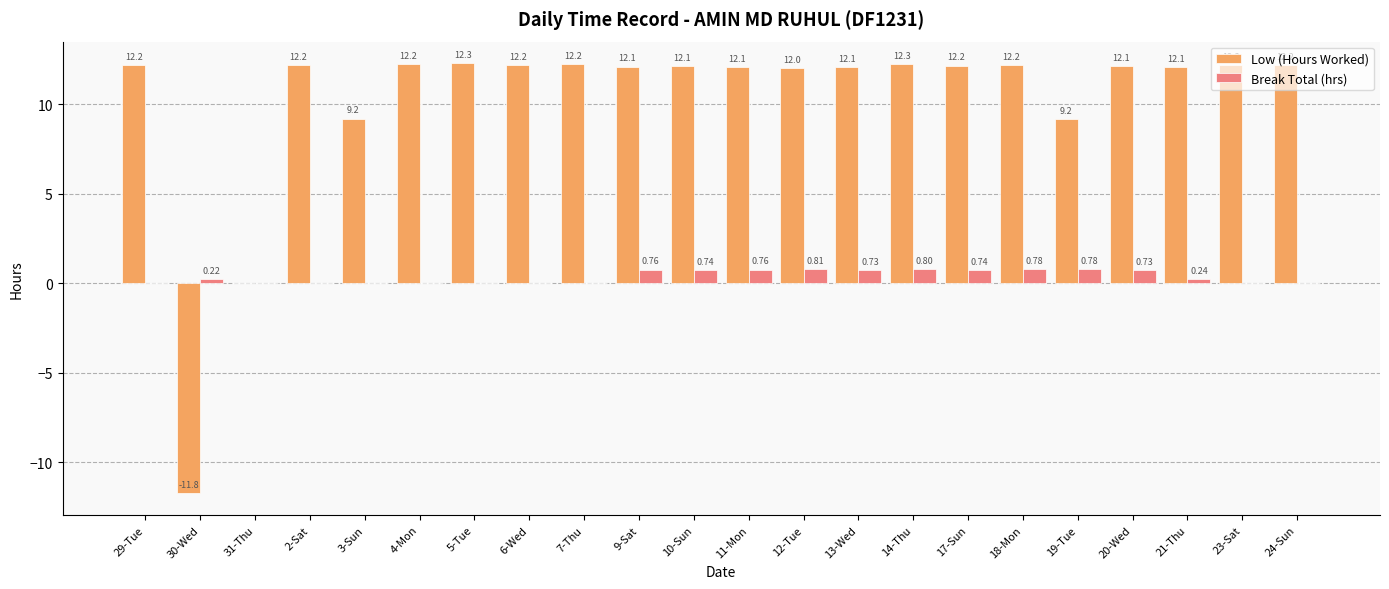

The value of Low (Hours Worked) at 29-Tue is 12.2. True or false?

True